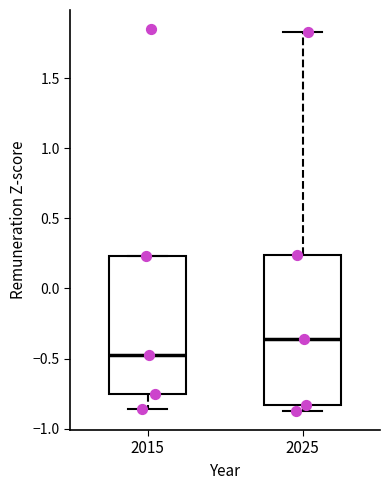

Comparing the boxes themselves (not the whiskers), which one is the tallest?

2025